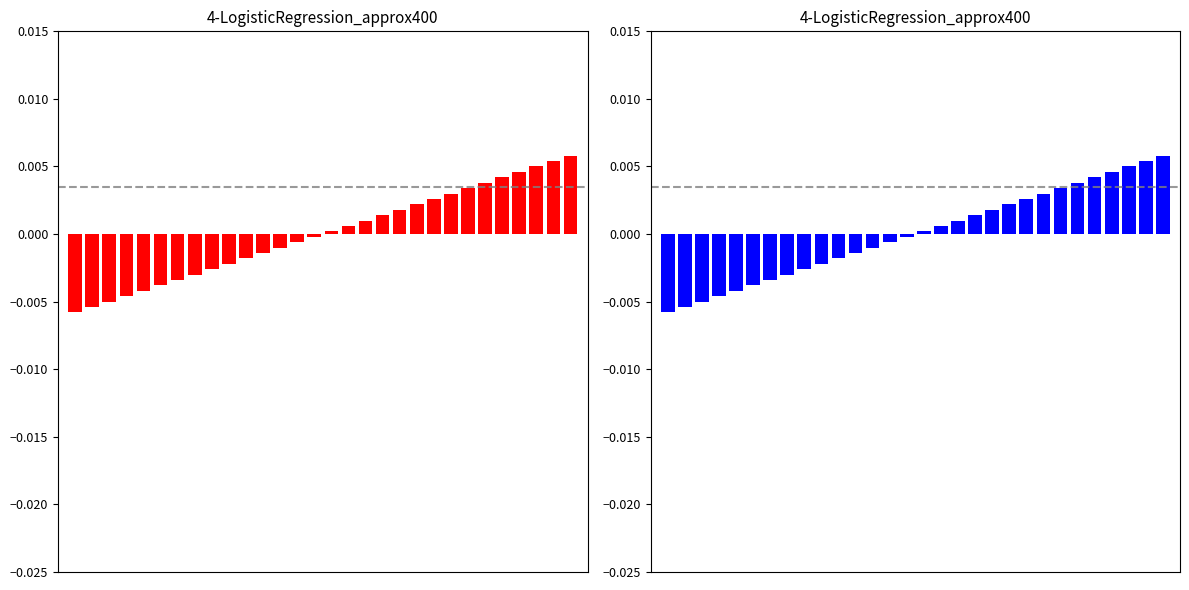

Is the value of Position (red) at 25 greater than the value of Position (blue) at 6?

Yes